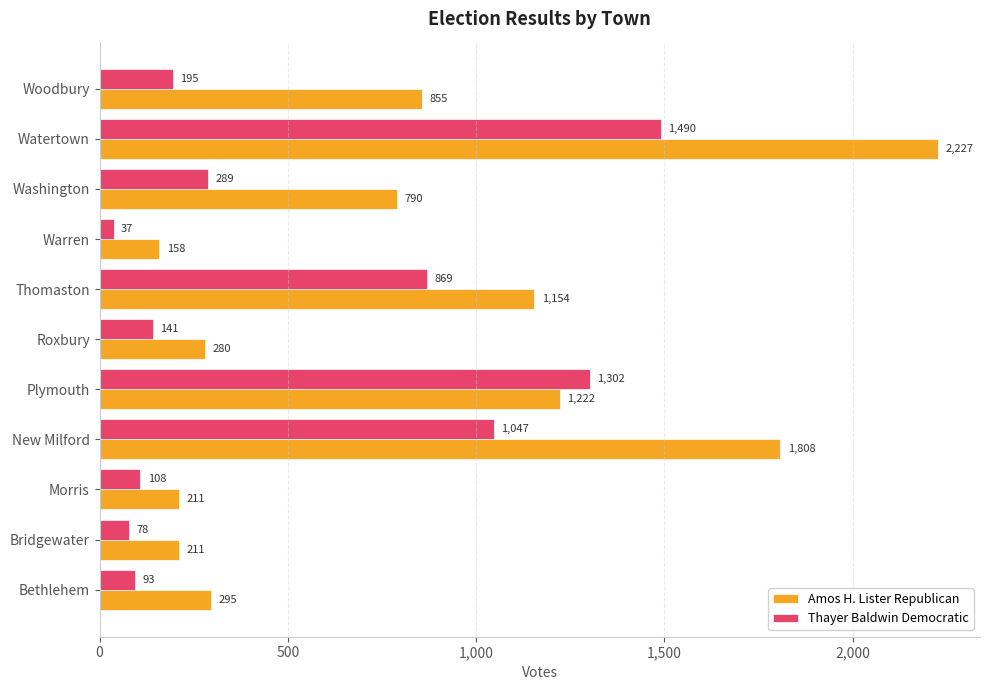

Which series has the largest range (max minus min)?

Amos H. Lister Republican